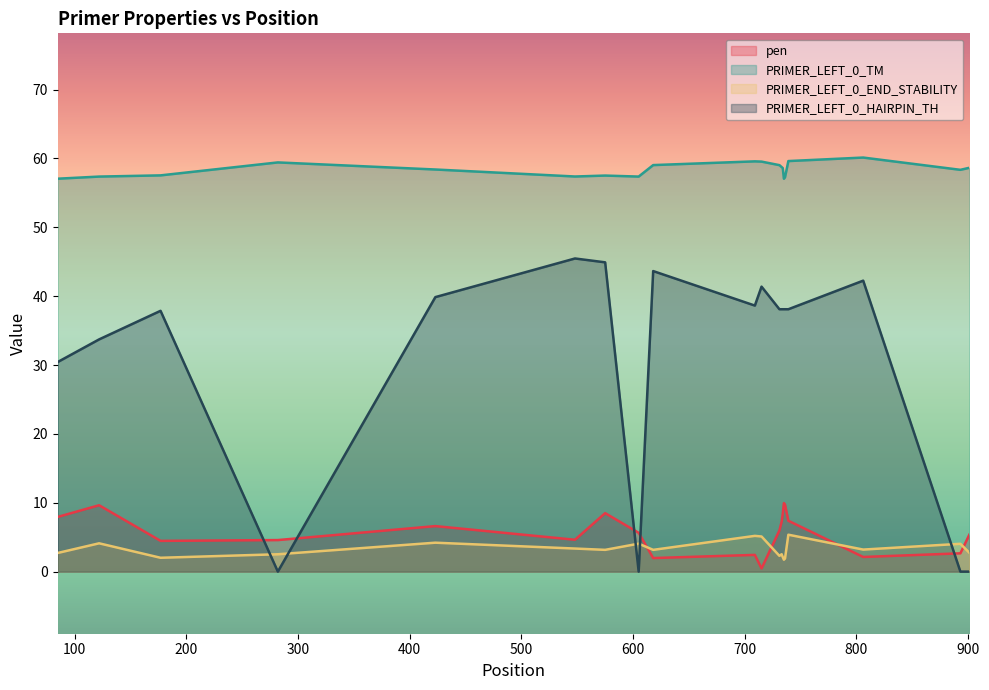

Does the chart display data point markers on the line(s)?

No